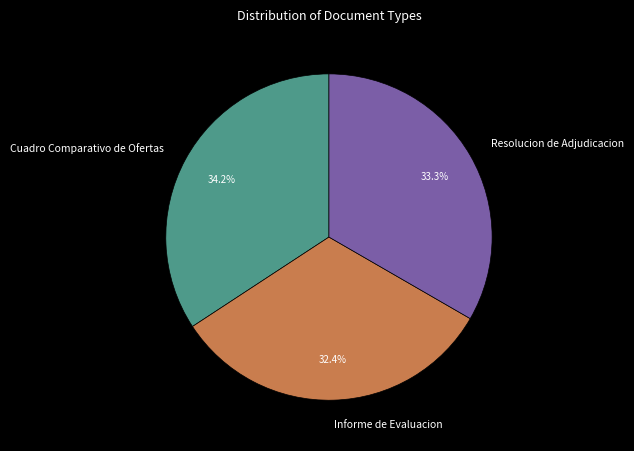

Count the number of slices in the pie.

3